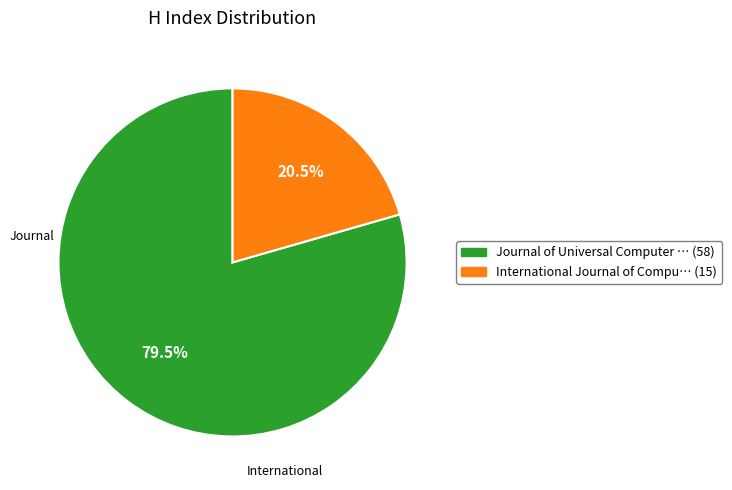

How many segments does this pie chart have?

2